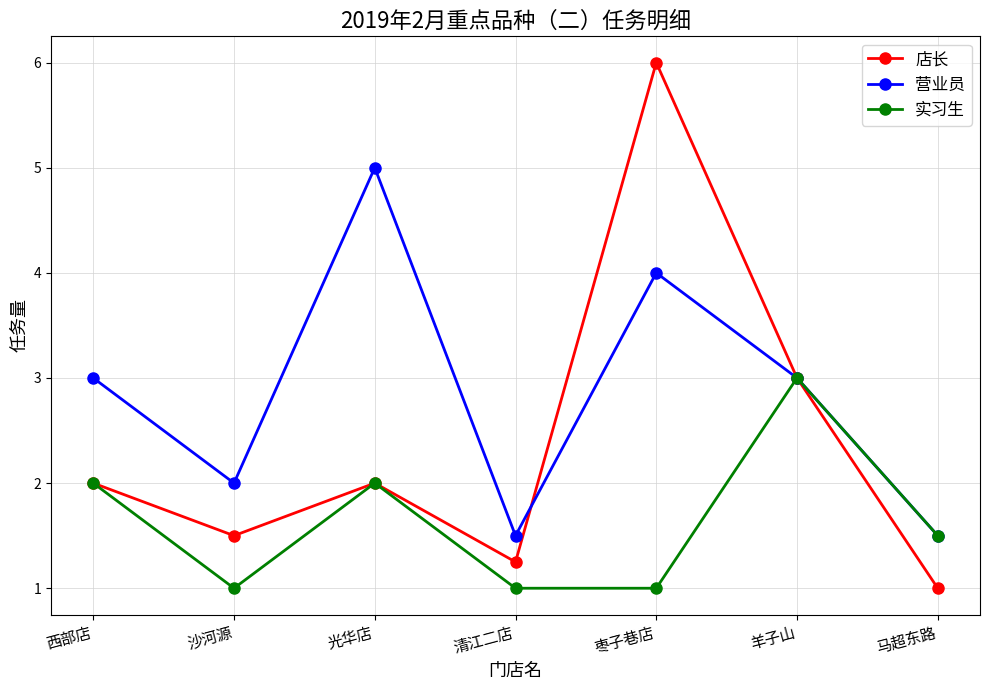

Which category has the highest value in the 店长 series?

枣子巷店